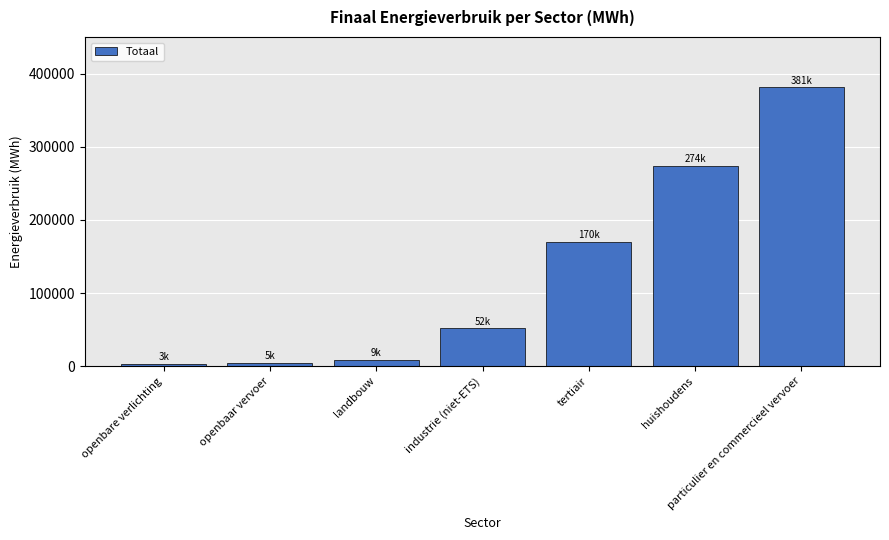

What is the sum of all values?

894575.7